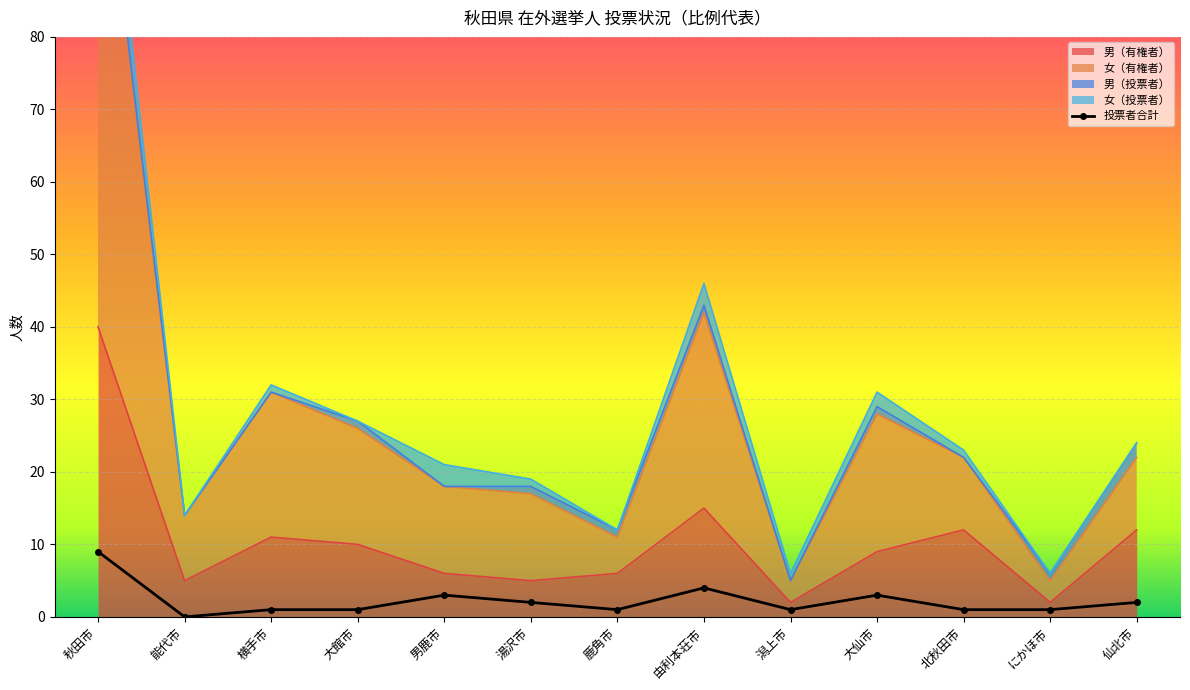

What is the label of the 6th point from the right?

由利本荘市